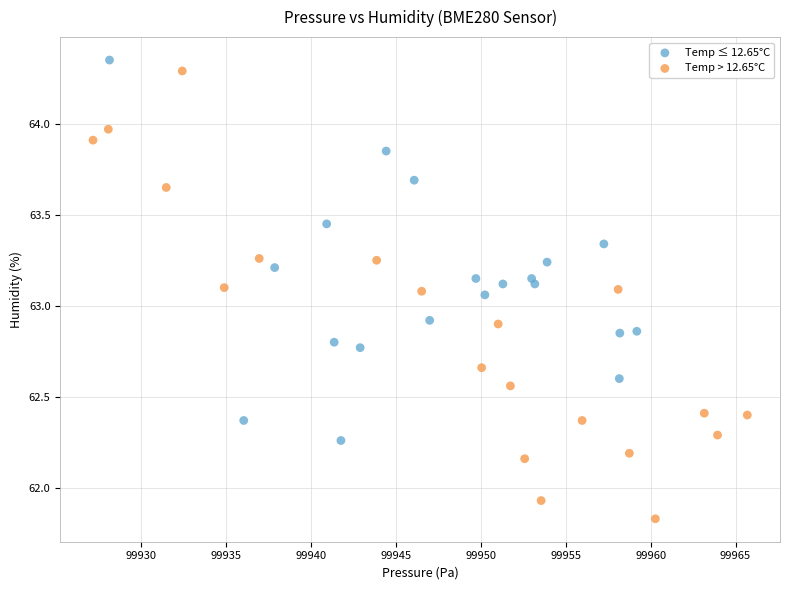

Which series has the widest spread of Y values?

Temp > 12.65°C